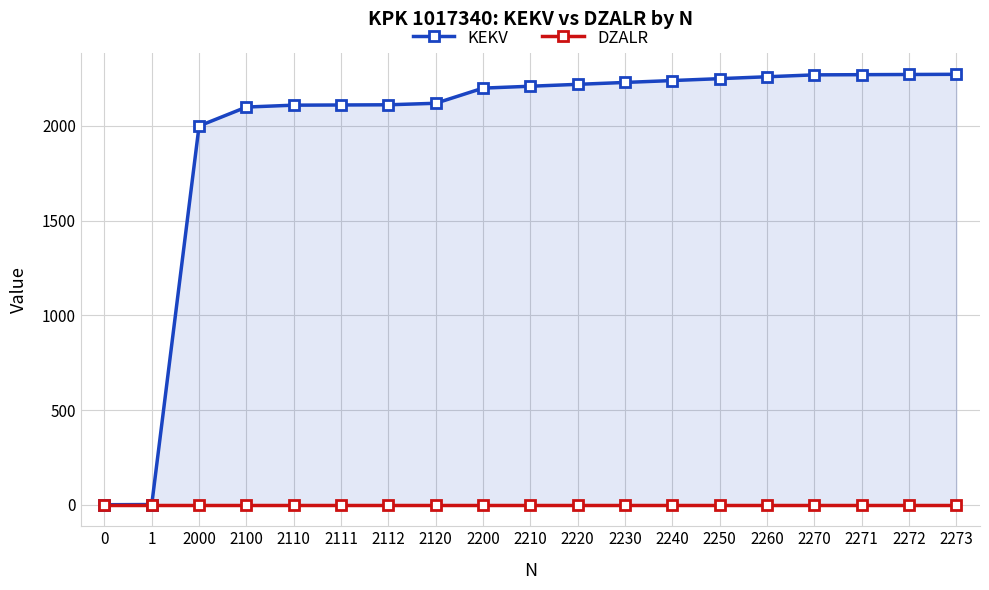

How many lines are shown in the chart?

2